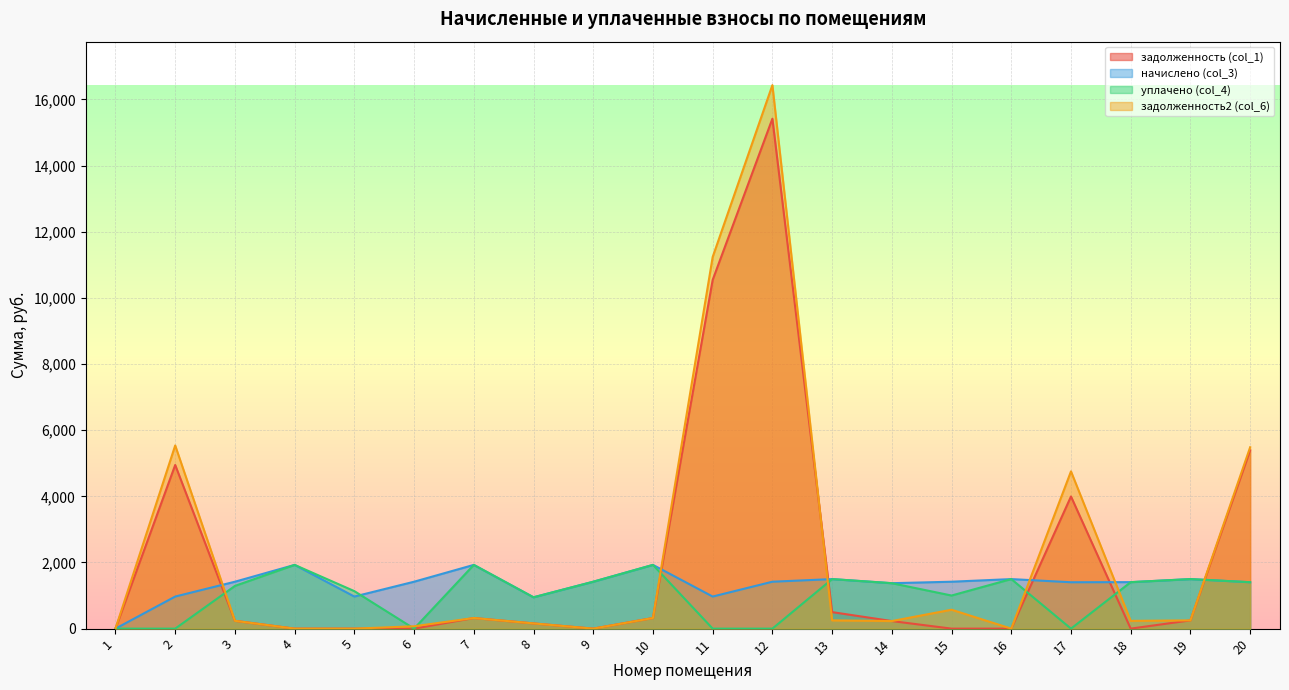

Reading left to right, list all the values displayed in this chart.

задолженность (col_1): 0.0	4947.7	236.4	0.0	0.0	0.0	321.2	157.9	0.0	321.2	10542.9	15416.9	499.3	229.0	0.0	0.0	3995.8	0.3	249.6	5391.6
начислено (col_3): 0.0	969.9	1418.3	1927.1	969.9	1418.3	1927.1	947.6	1418.3	1927.1	969.9	1418.3	1497.8	1373.8	1418.3	1497.8	1402.4	1405.6	1497.8	1402.4
уплачено (col_4): 0.0	0.0	1291.6	1927.1	1133.6	0.0	1927.1	947.6	1418.3	1927.1	0.0	0.0	1497.8	1373.8	1000.7	1498.8	0.0	1405.1	1497.8	1404.0
задолженность2 (col_6): 0.0	5537.9	236.4	0.0	0.0	70.8	321.2	157.9	0.0	321.2	11236.8	16431.5	249.6	229.0	571.9	0.0	4754.7	234.0	249.6	5483.8